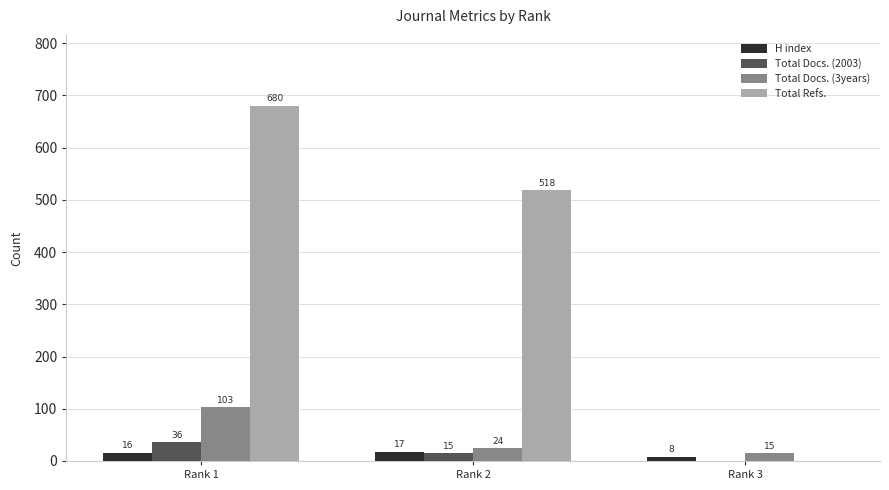

What is the average value of the Total Refs. series?

399